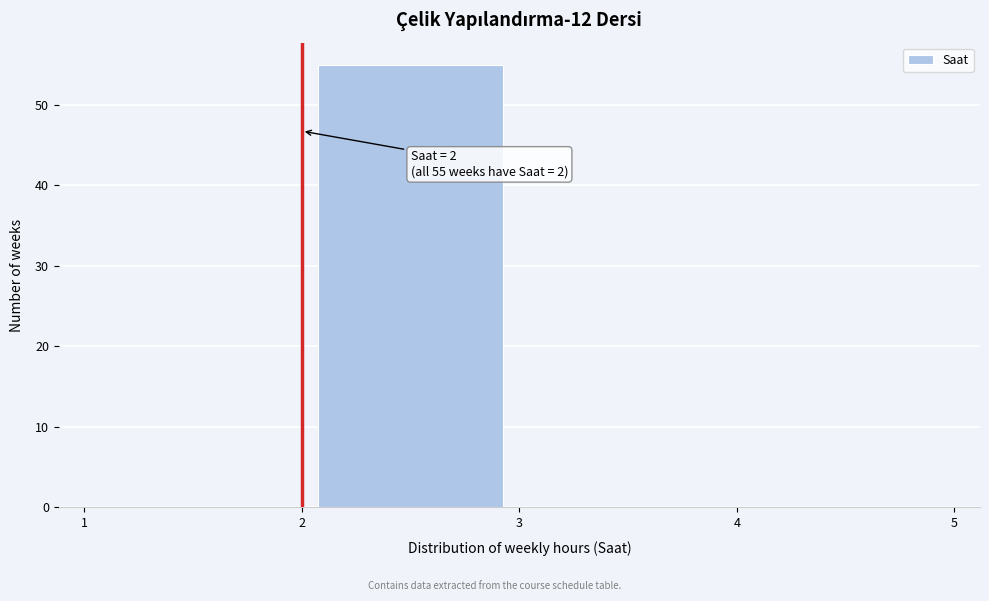

Over which range of the x-axis is the bar tallest?

2 to 3